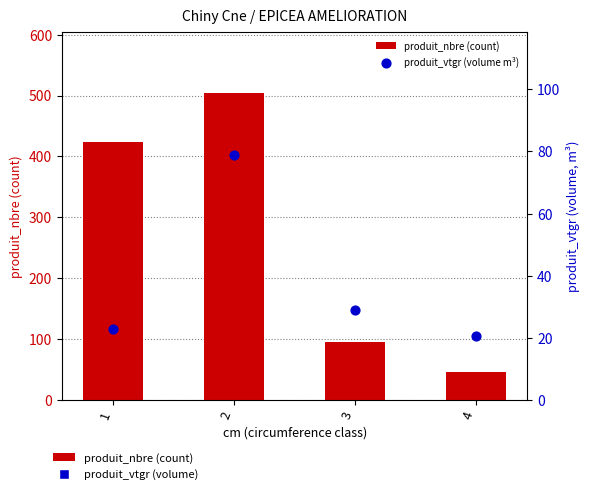

Is the value of produit_vtgr (volume m³) at 4 greater than the value of produit_nbre (count) at 1?

No